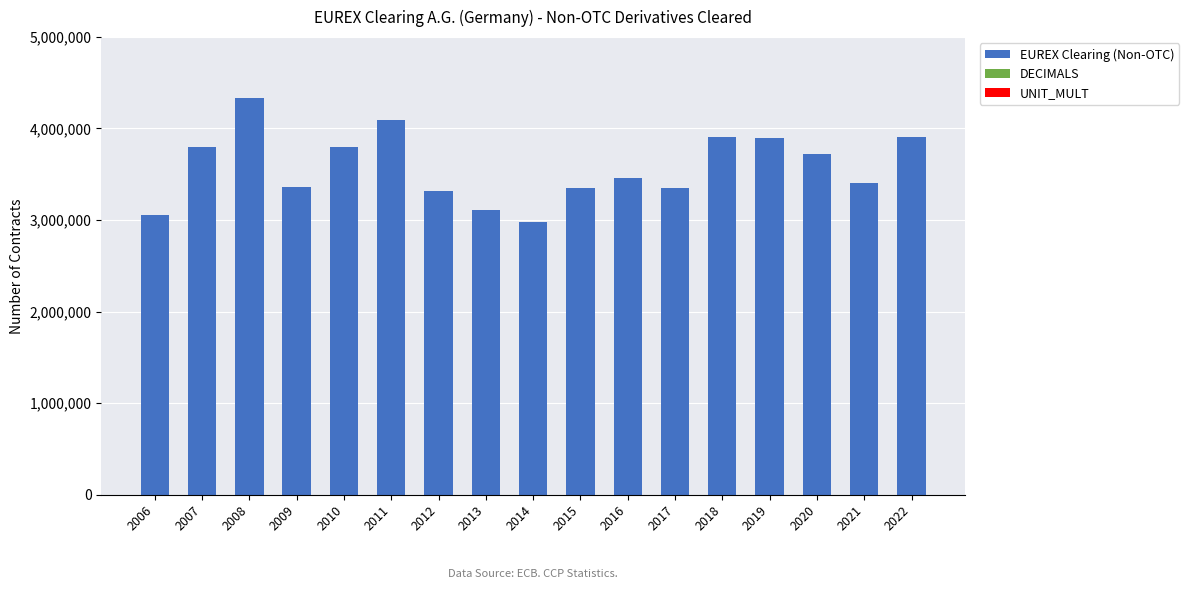

The value of EUREX Clearing (Non-OTC) at 2010 is 3793833. True or false?

True